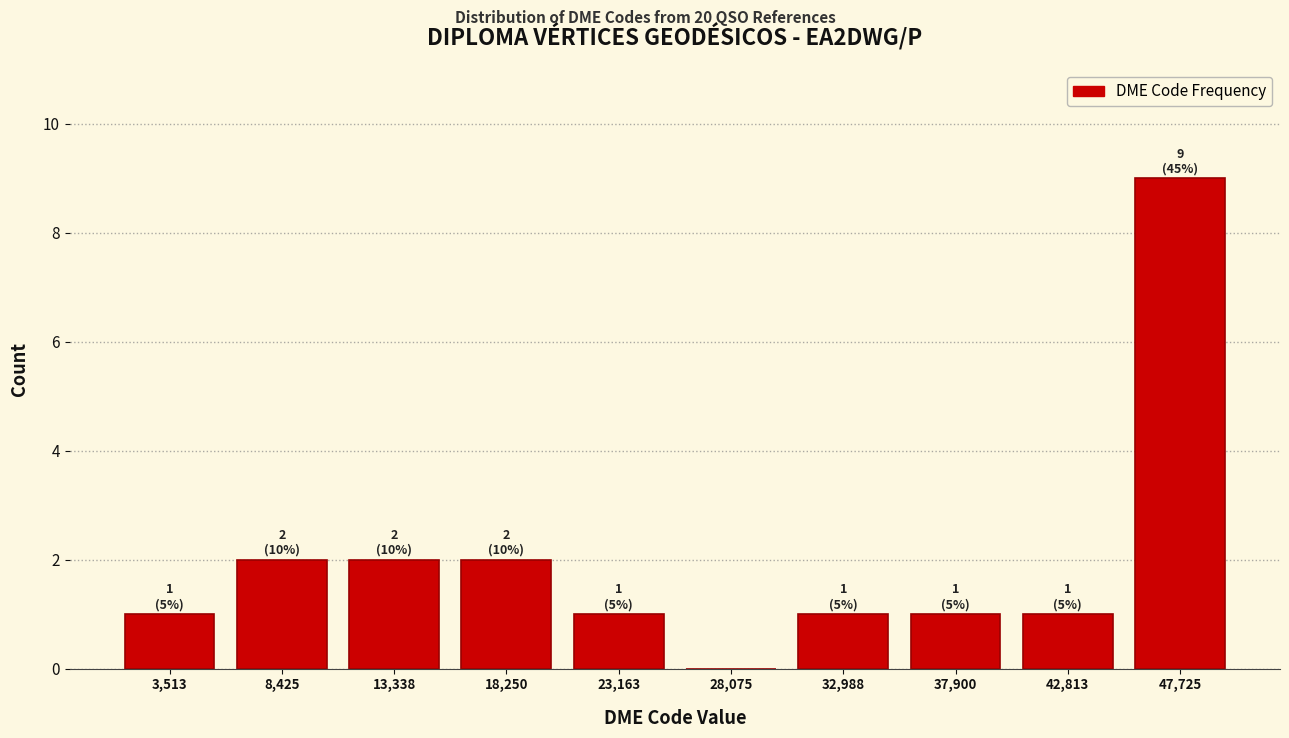

Which range on the x-axis has the tallest bar?

45500 to 50000